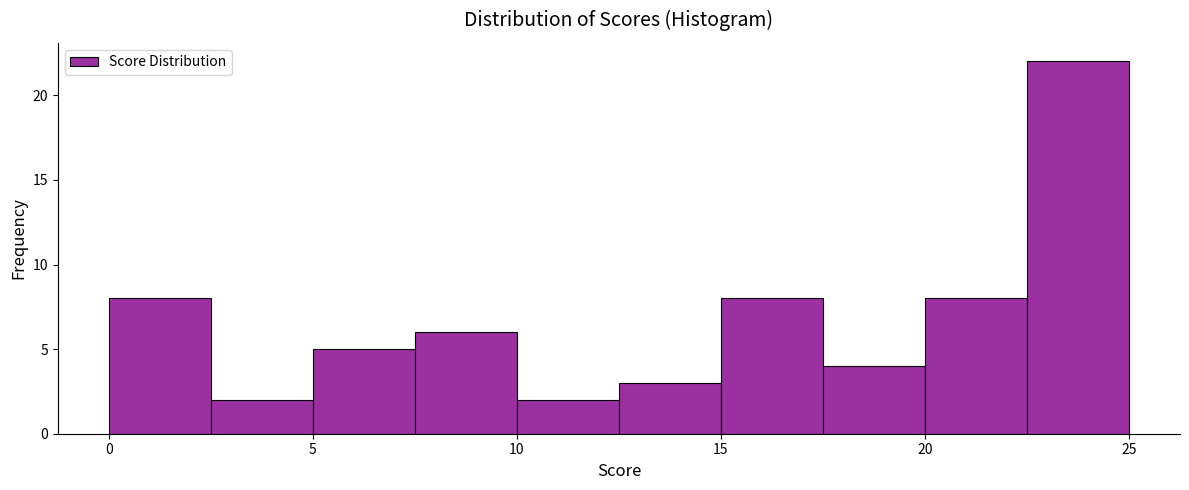

Which range on the x-axis has the tallest bar?

22.5 to 25.0